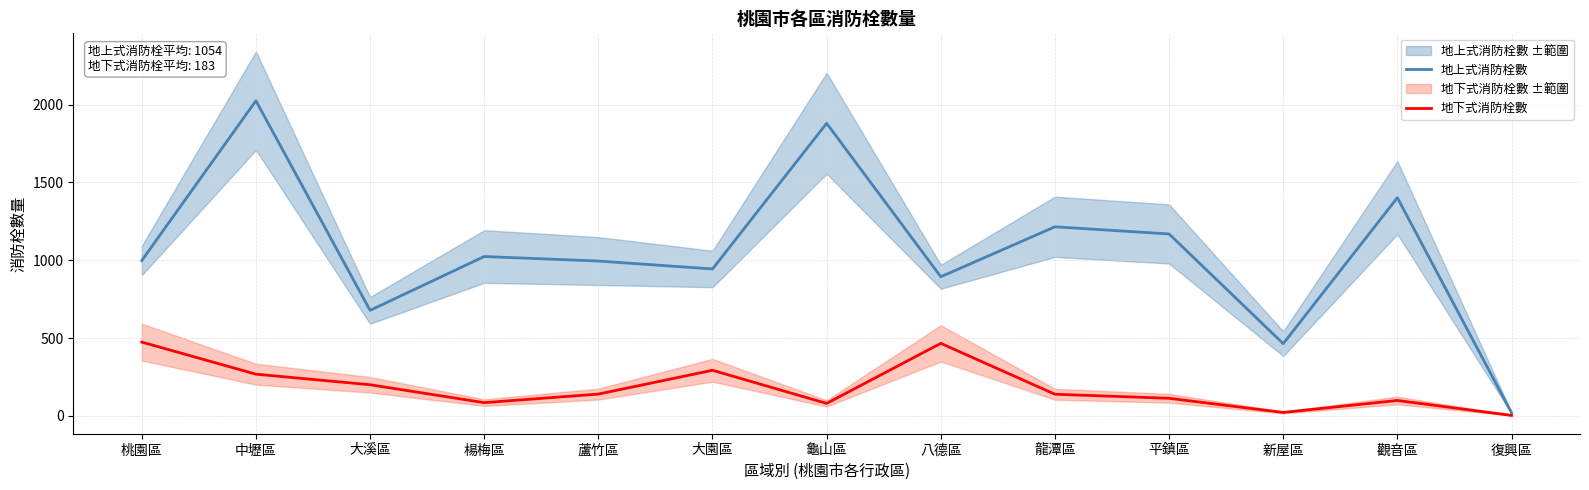

Rank the series by their average value, from highest to lowest.

地上式消防栓數, 地下式消防栓數